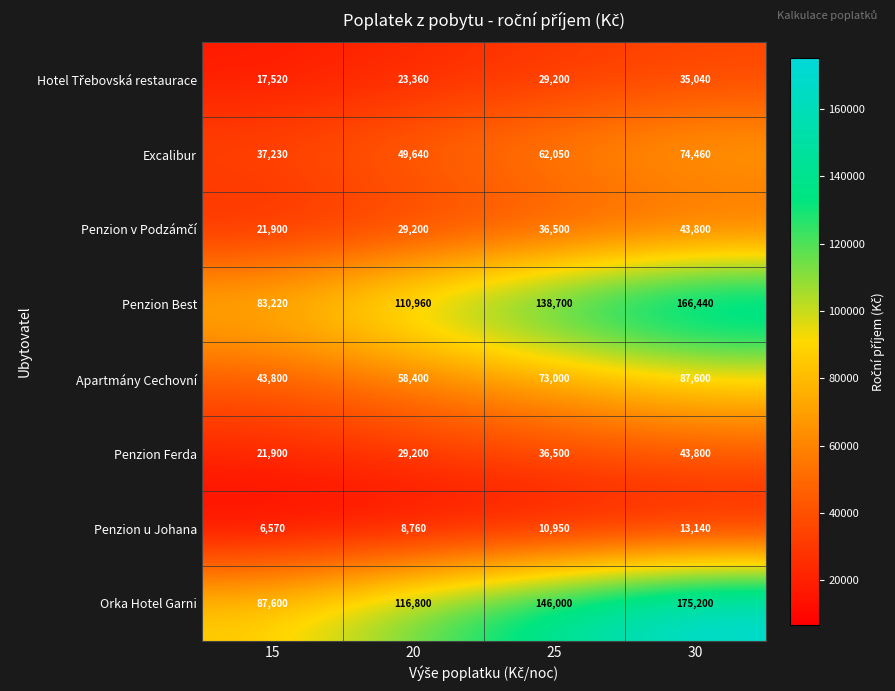

Which category has the highest value in the Apartmány Cechovní series?

30